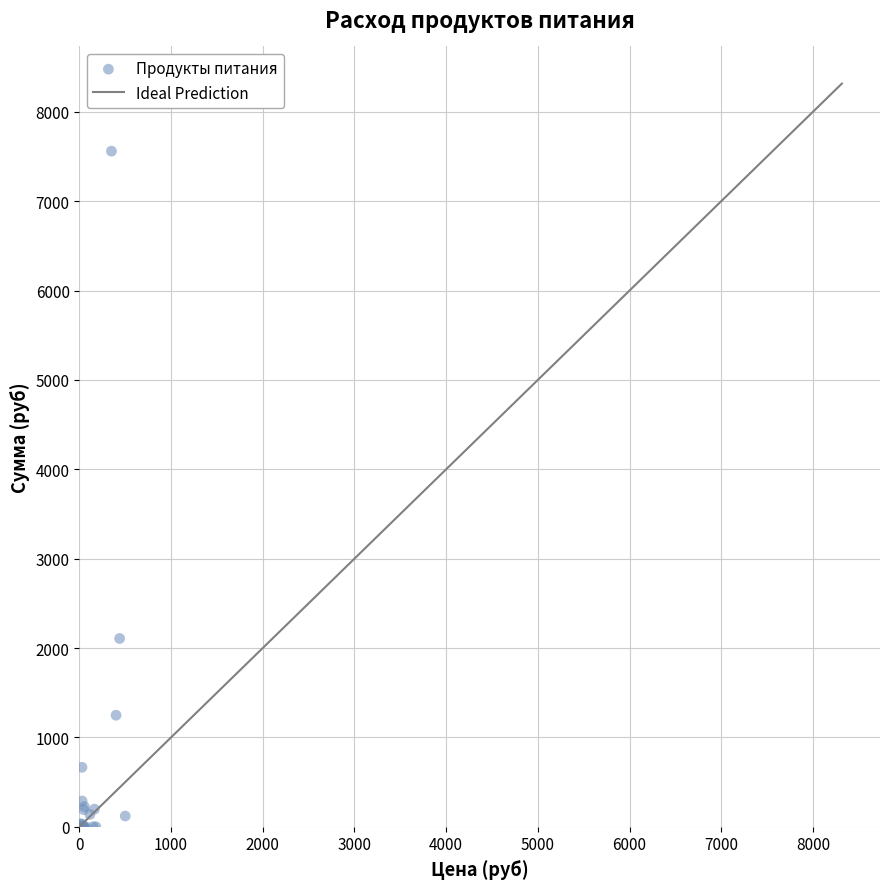

What Y value in the scatter plot is closest to 3780?

2106.7